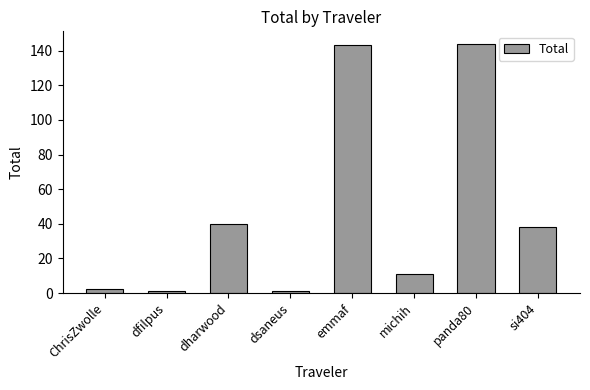

What is the change in value from dfilpus to si404?

+36.9